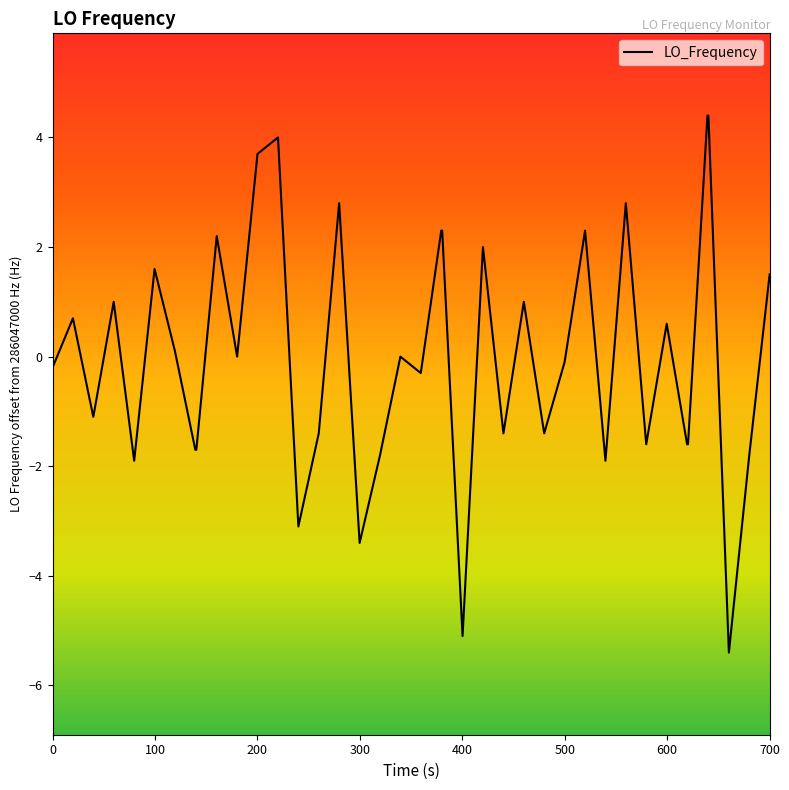

What is the difference between the maximum and minimum values?

9.8